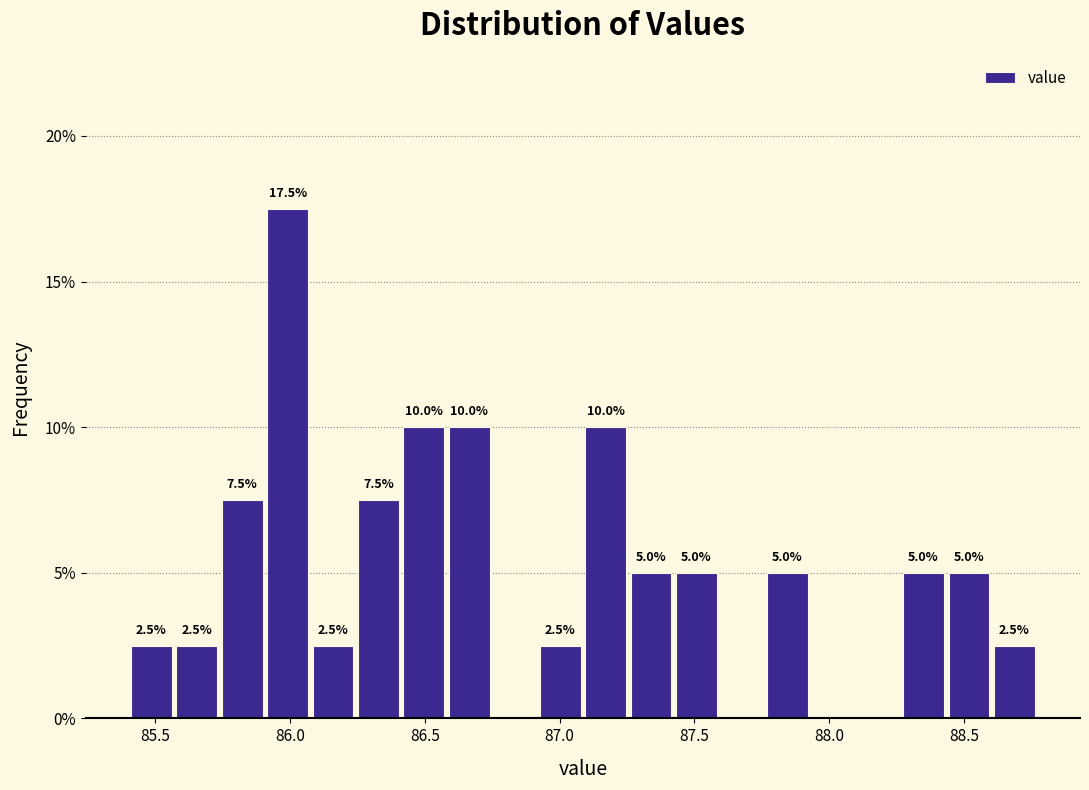

Around what value on the x-axis is the tallest bar? Give the approximate position of its centre, as read against the axis.

86.00